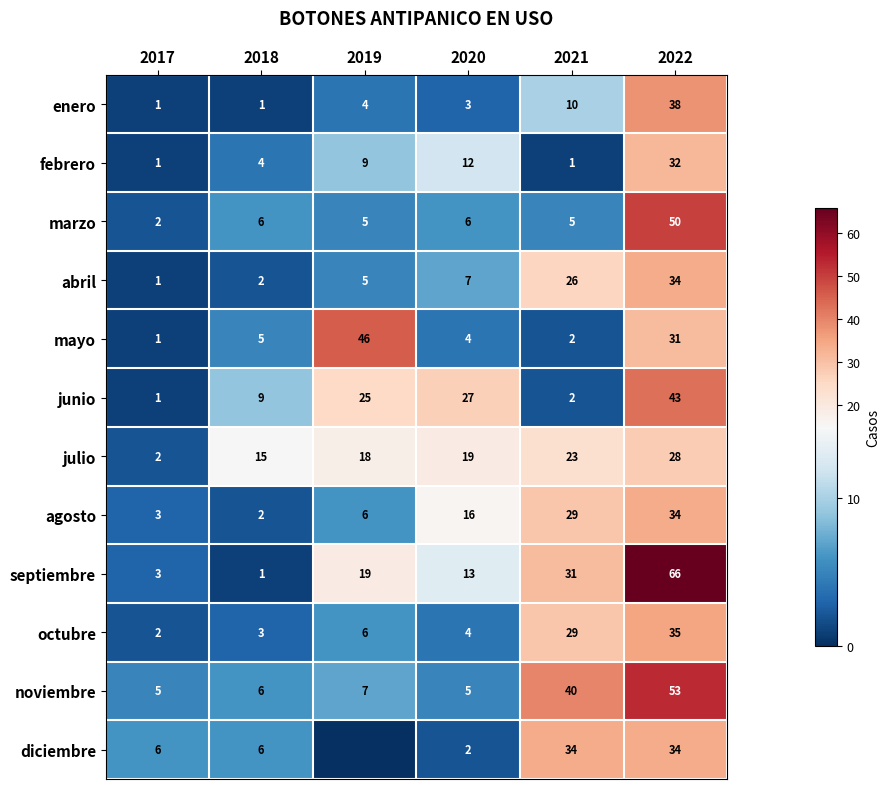

Count the julio values in the range 15 to 23.

4